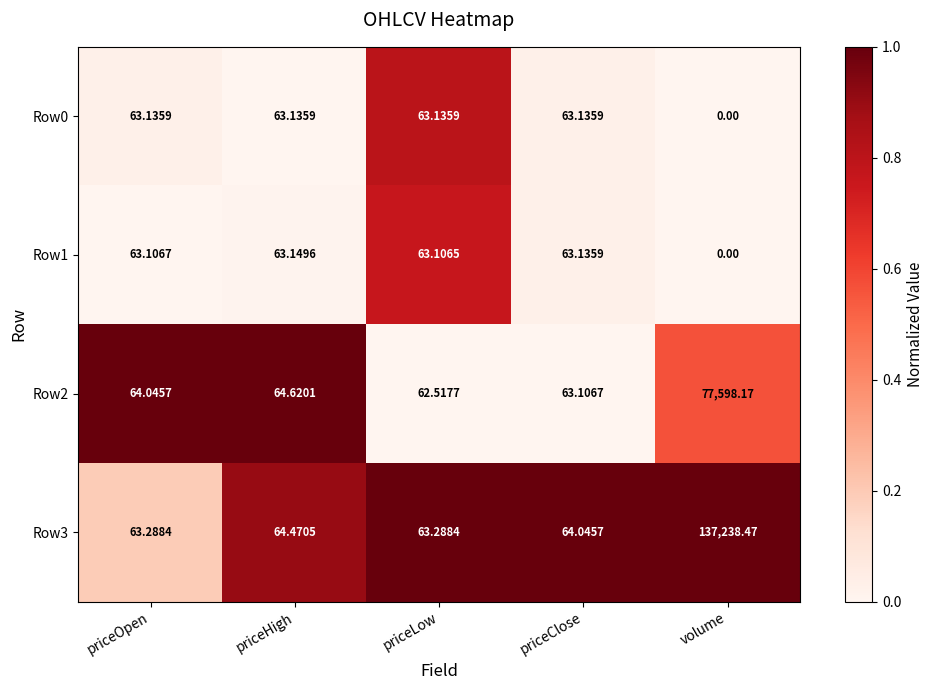

At which label does Row3 first exceed 64?

priceHigh